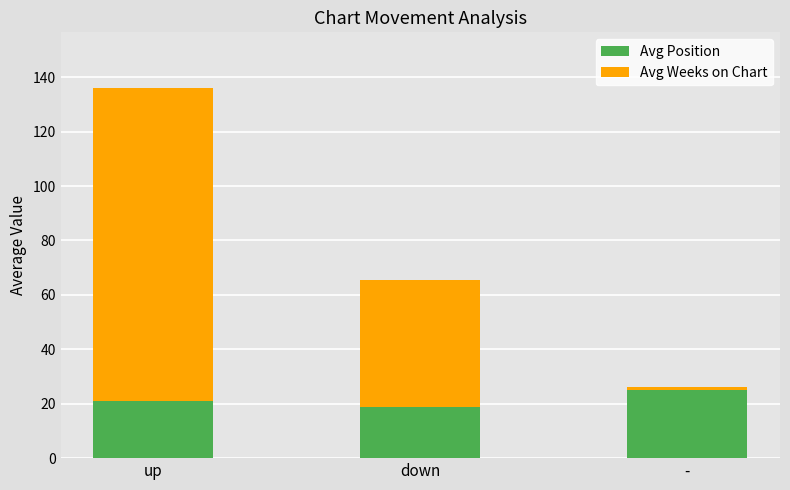

The value of Avg Position at - is 25.0. True or false?

True